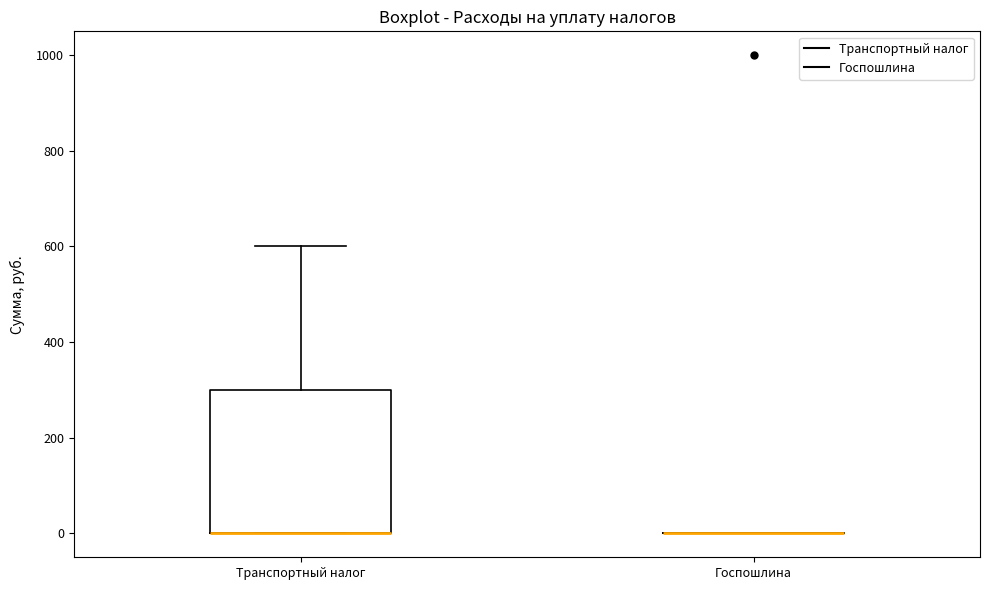

Reading left to right, transcribe this box plot: for each box, give where its median line is, the range the box spans, and where its two whiskers end, as read against the y-axis. The values are not printed on the chart, so give them approximately, as read against the axis.

Транспортный налог: median 0 (drawn on the box's lower edge), box 0 to 300, whiskers 0 to 600
Госпошлина: box collapsed to a line at 0, whiskers 0 to 0